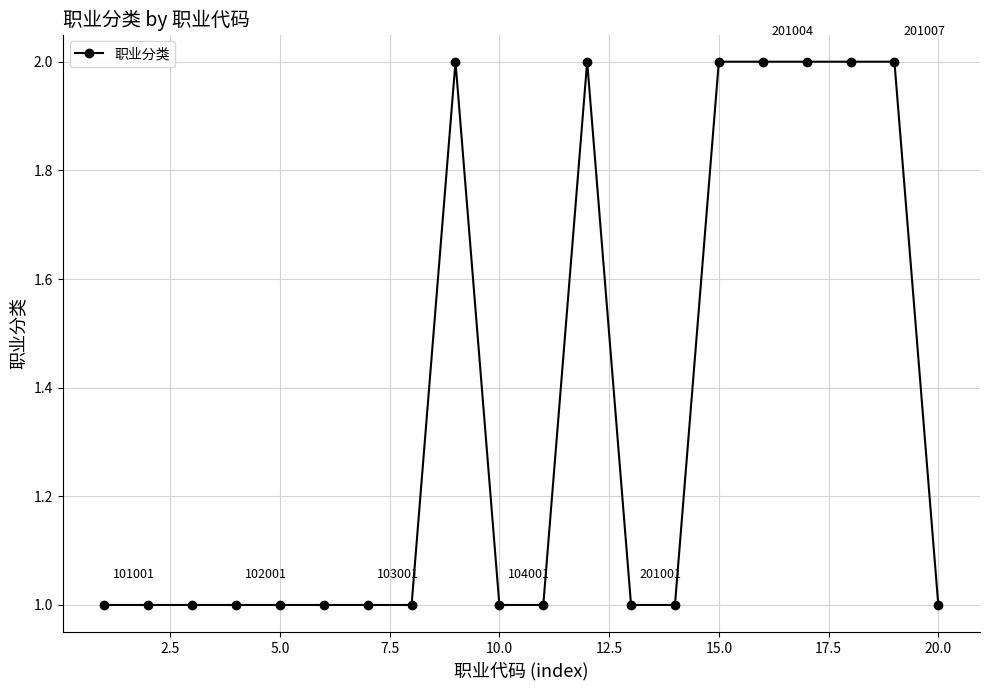

True or false: the data has more than 1 interior local peaks.

True